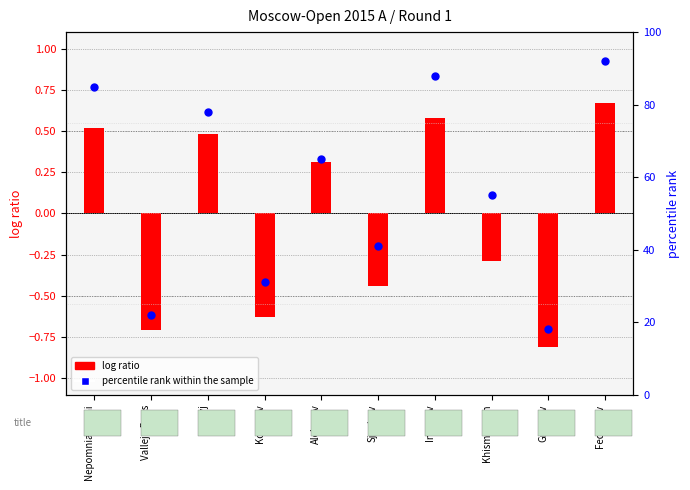

At which category is the sum across all series the highest?

Fedoseev